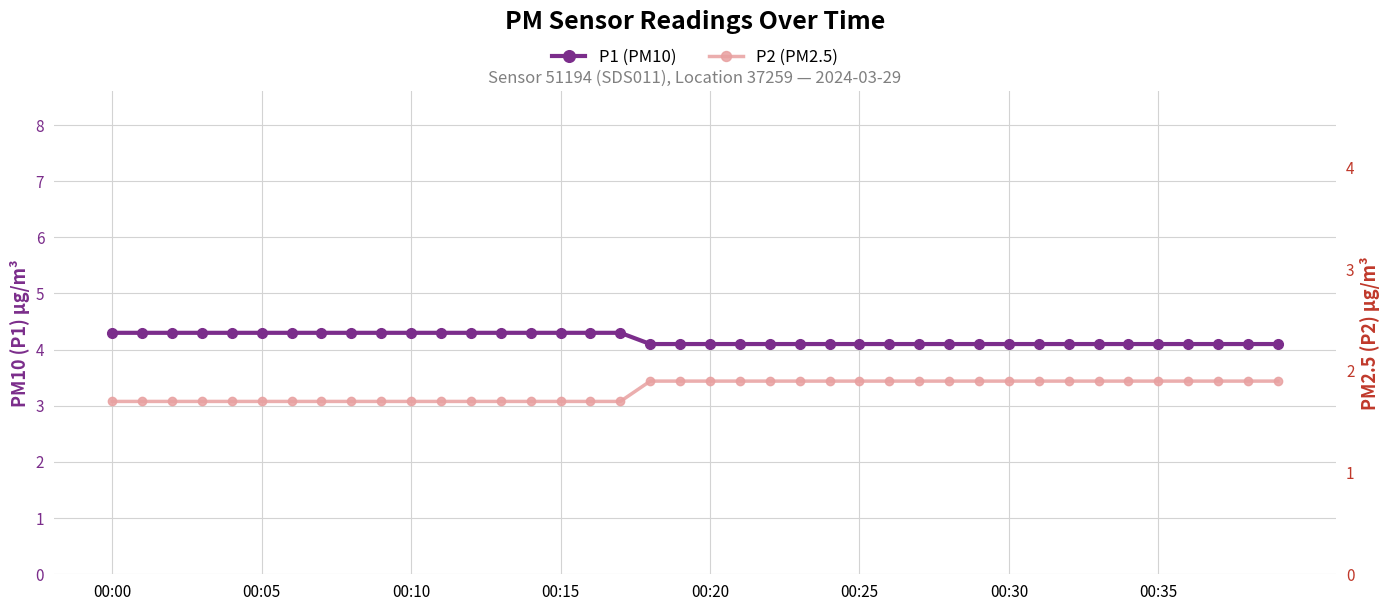

At which category is the sum across all series the highest?

00:00